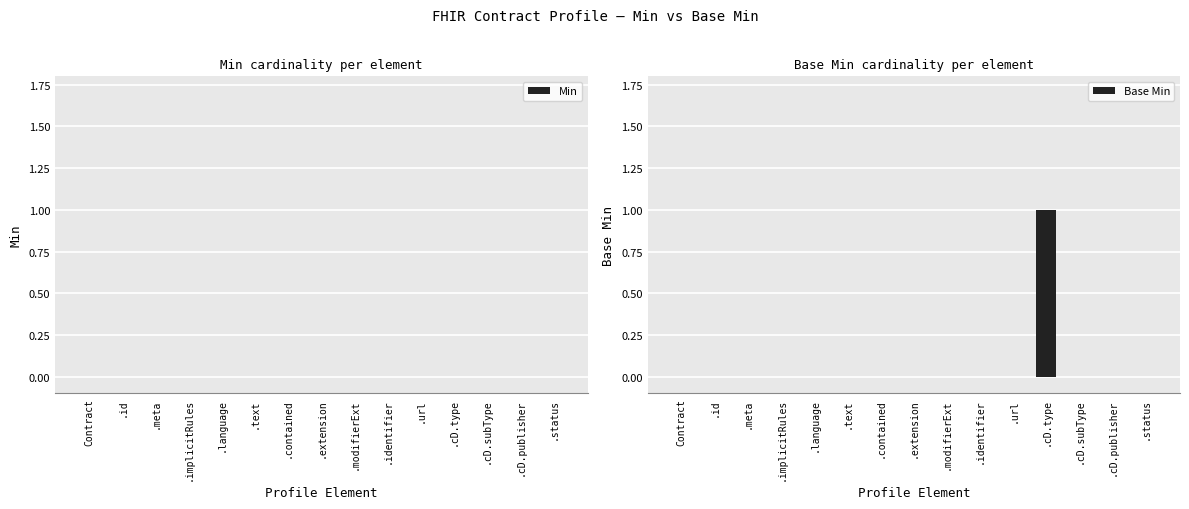

Between .text and .cD.type, which is larger?

.cD.type